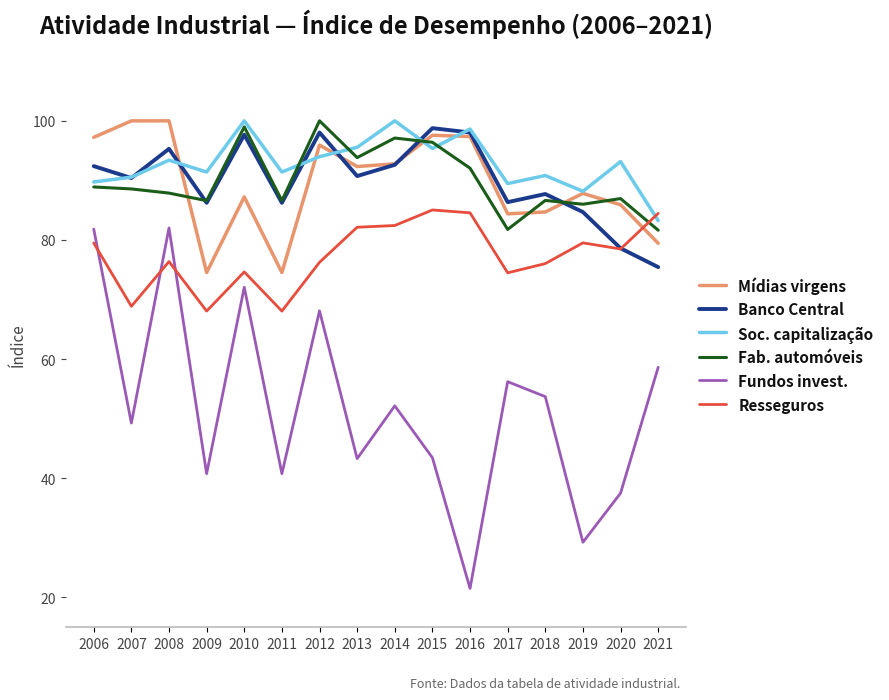

What is the maximum value shown in the chart?

100.0